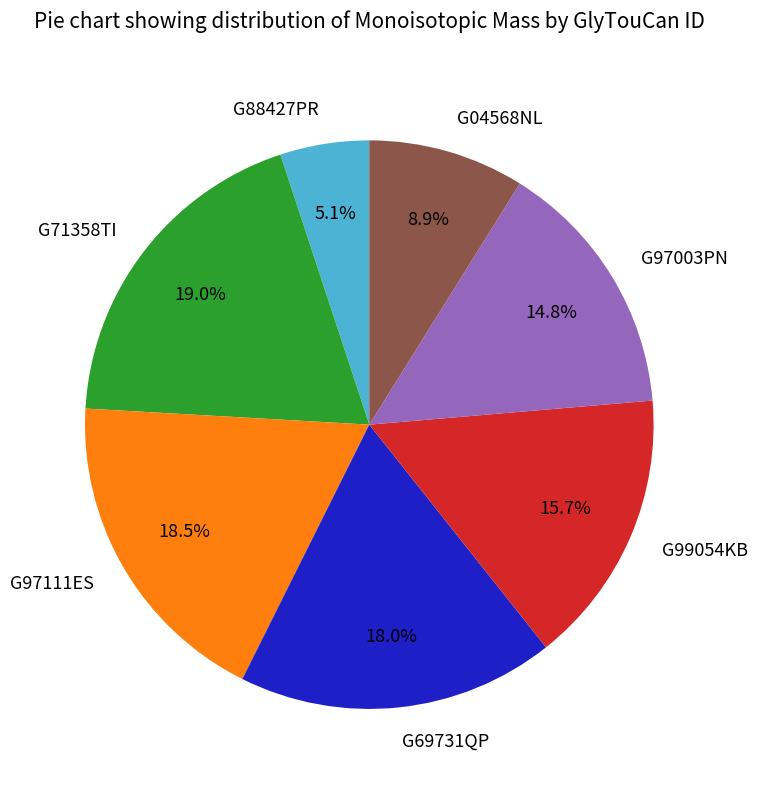

To the nearest percent, what is the average slice percentage?

14%